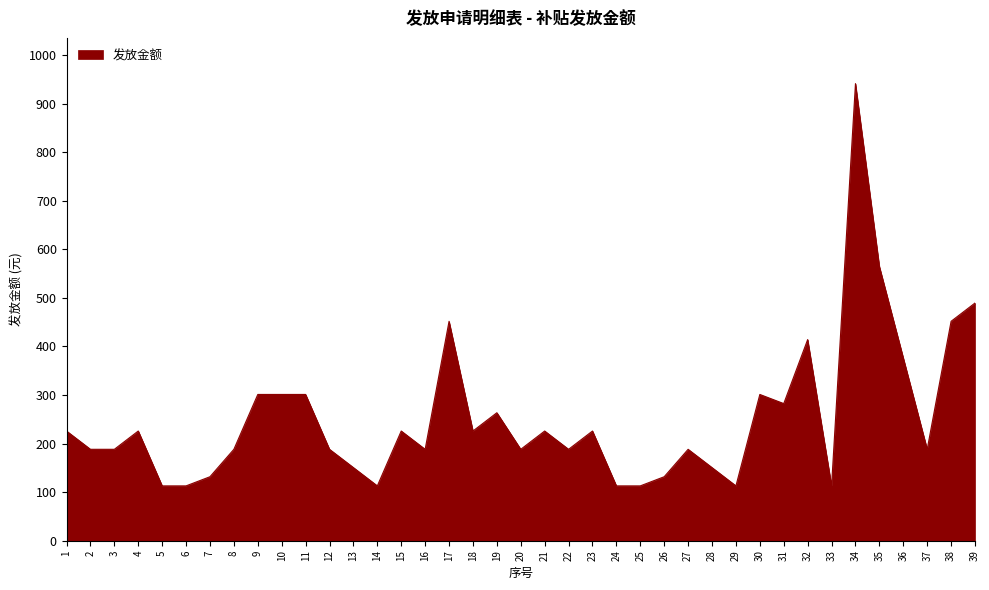

How many lines are shown in the chart?

1